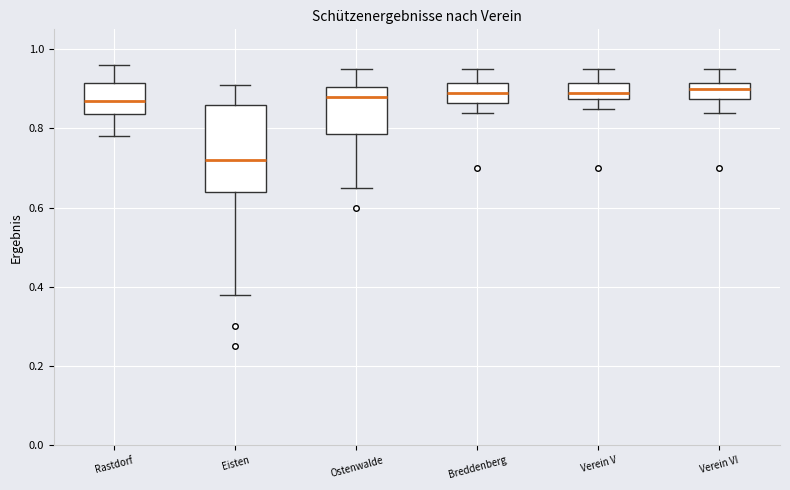

Comparing the boxes themselves (not the whiskers), which one is the tallest?

Eisten